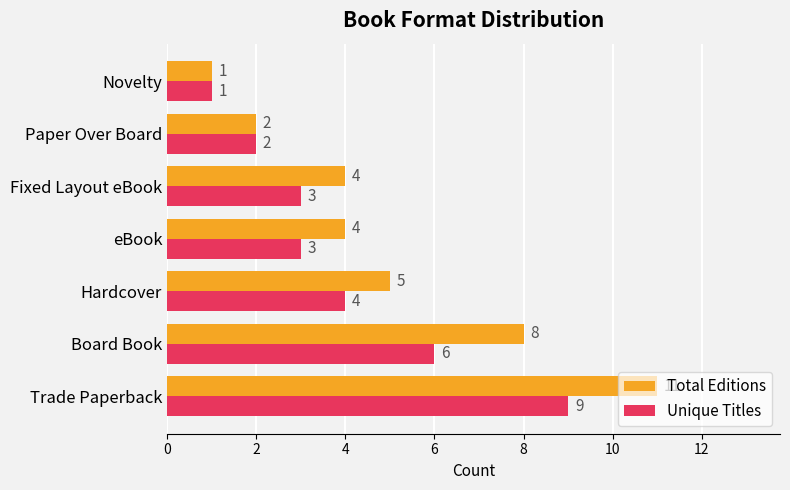

Which series has the widest spread of values?

Total Editions